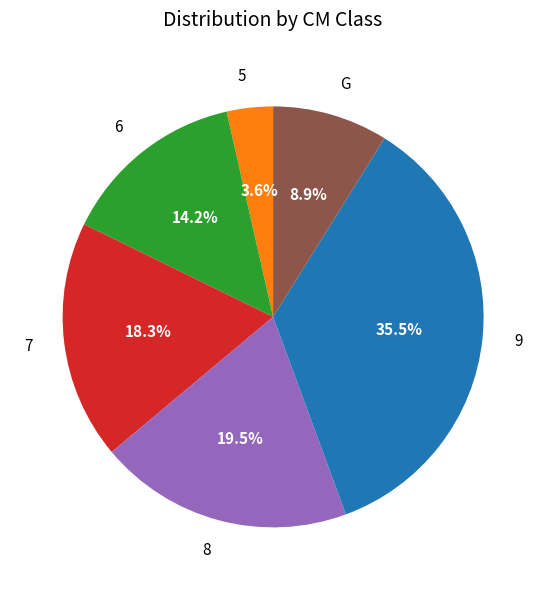

True or false: 8 accounts for 10% of the total.

False